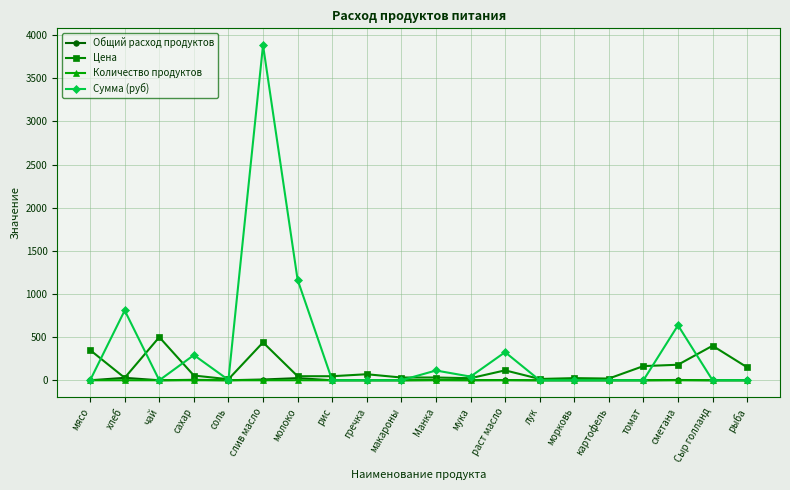

Which category has the highest value across all series?

слив масло